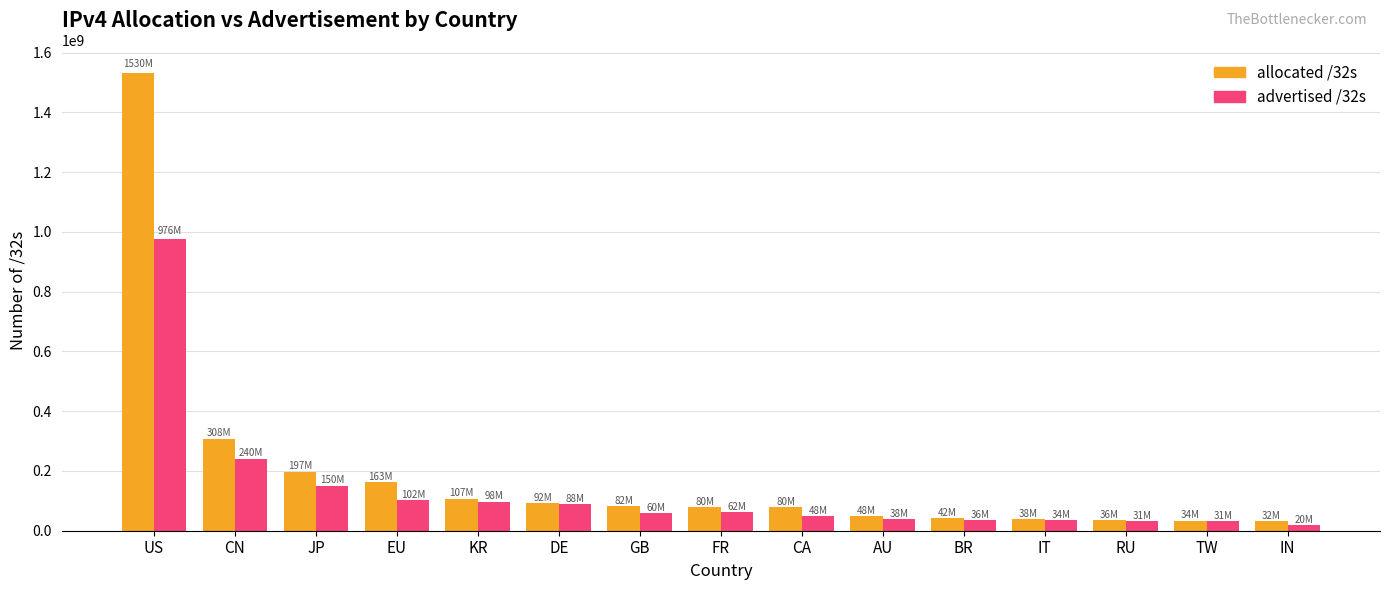

What is the smallest value displayed?

19714560